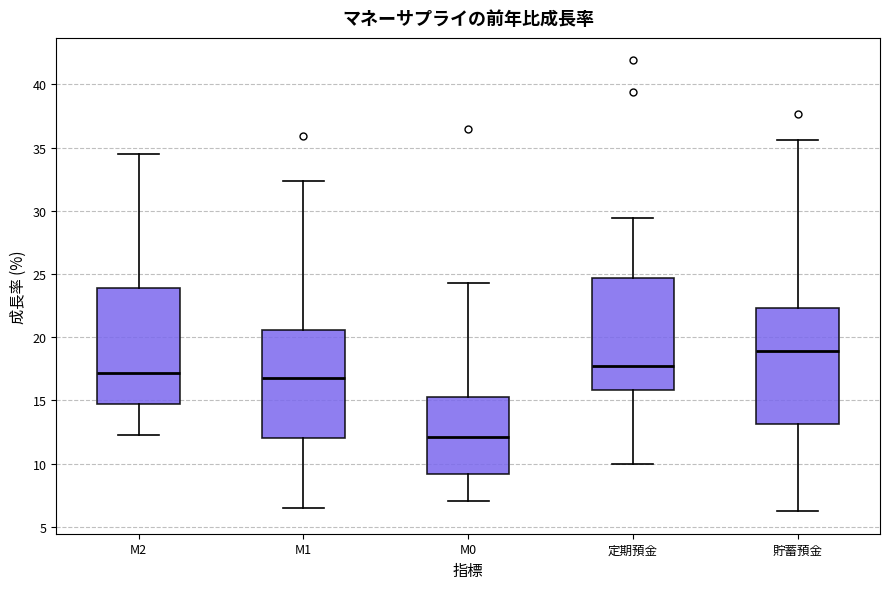

Reading left to right, transcribe this box plot: for each box, give where its median line is, the range the box spans, and where its two whiskers end, as read against the y-axis. The values are not printed on the chart, so give them approximately, as read against the axis.

M2: median 17.0, box 14.5 to 24.0, whiskers 12.5 to 34.5
M1: median 17.0, box 12.0 to 20.5, whiskers 6.5 to 32.5
M0: median 12.0, box 9.0 to 15.5, whiskers 7.0 to 24.5
定期預金: median 17.5, box 16.0 to 24.5, whiskers 10.0 to 29.5
貯蓄預金: median 19.0, box 13.0 to 22.5, whiskers 6.0 to 35.5